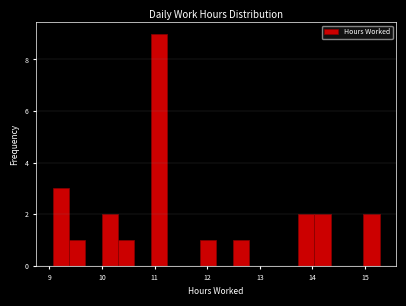

Around what value on the x-axis is the tallest bar? Give the approximate position of its centre, as read against the axis.

11.1